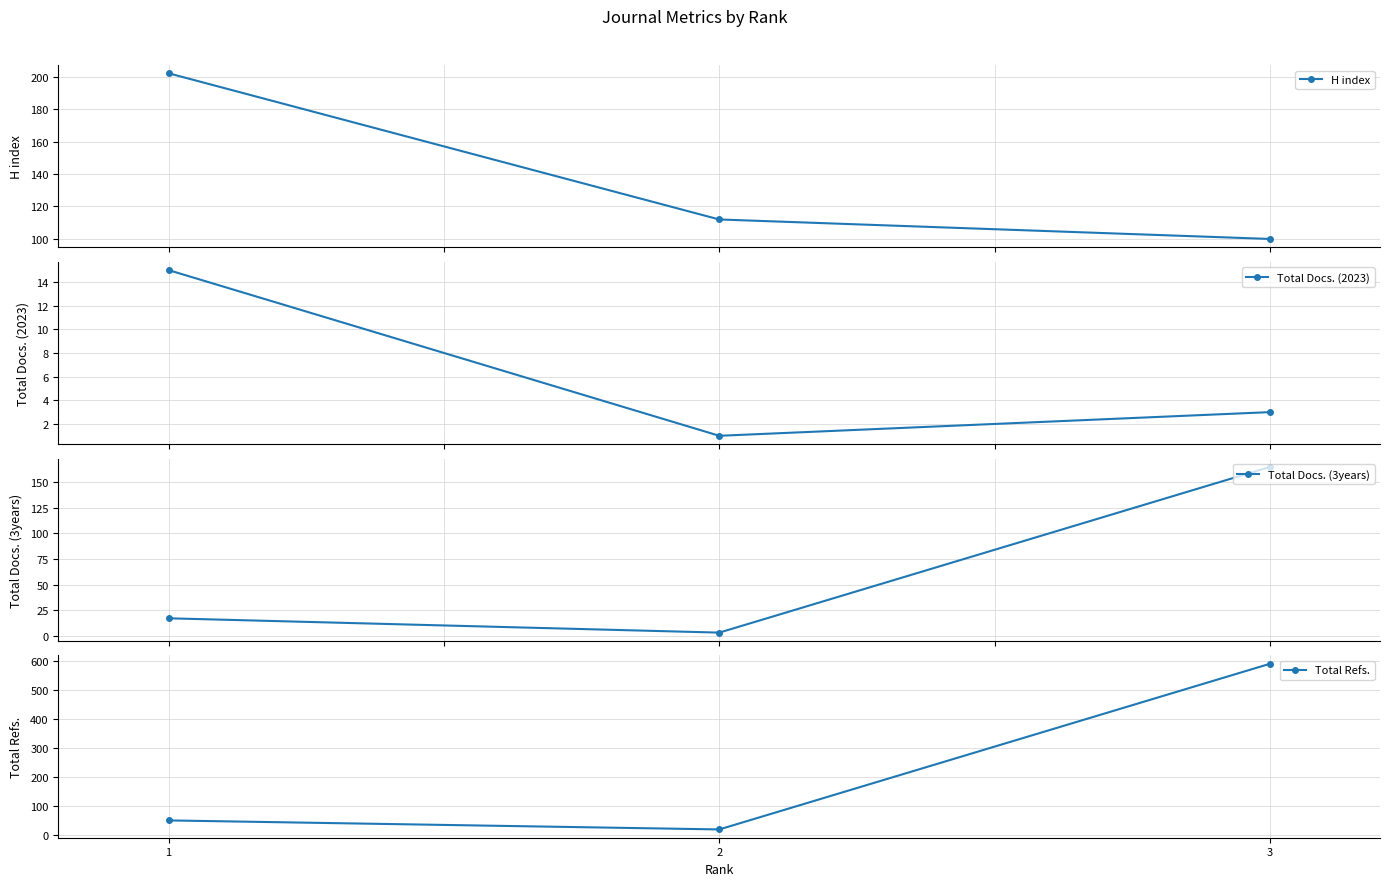

What is the value of the Total Refs. point at the 1st from the left?

51